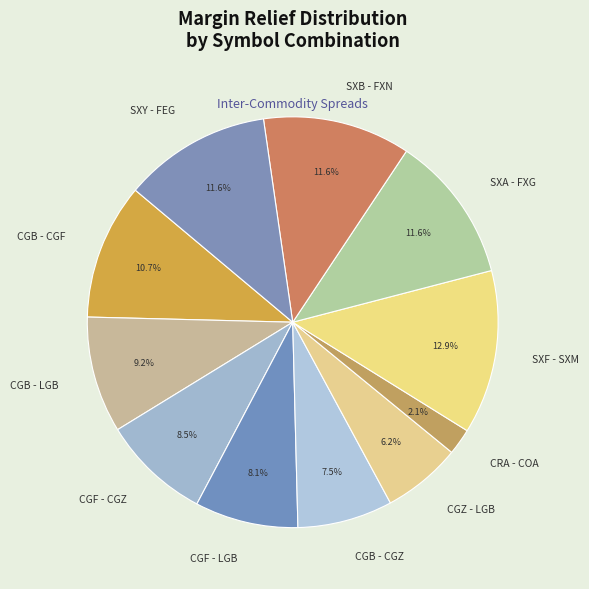

What percentage is the SXB - FXN slice, to the nearest percent?

12%